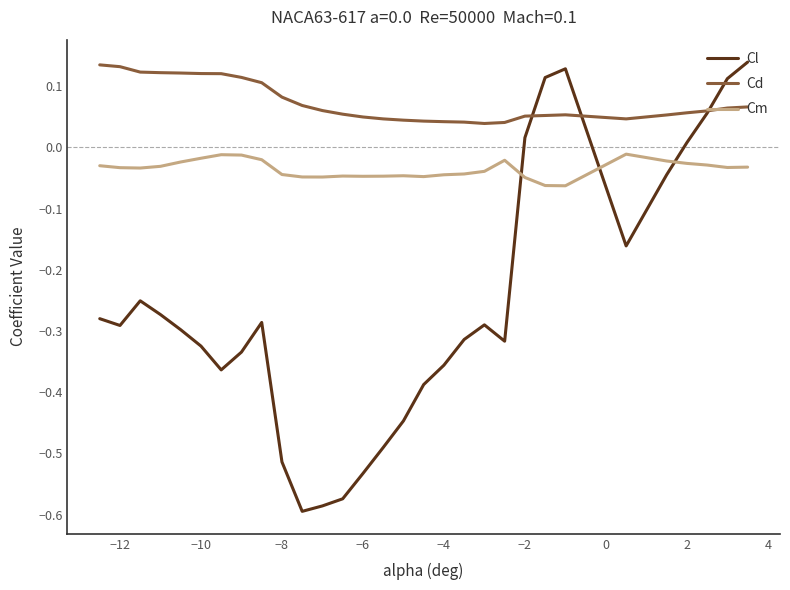

Which series has the widest spread of values?

Cl